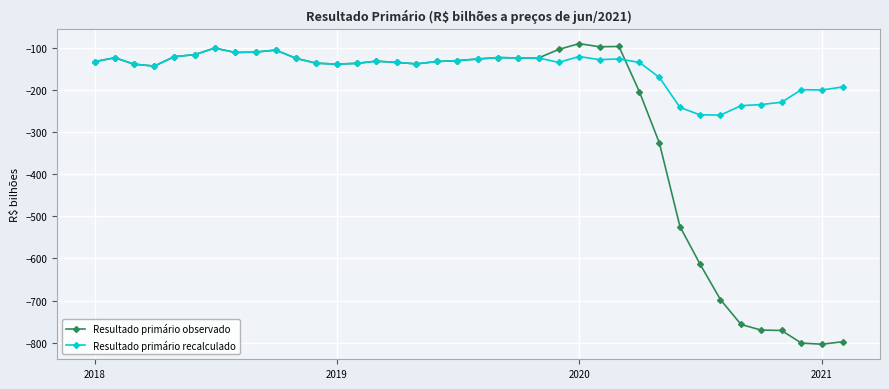

Rank the series by their average value, from lowest to highest.

Resultado primário observado, Resultado primário recalculado